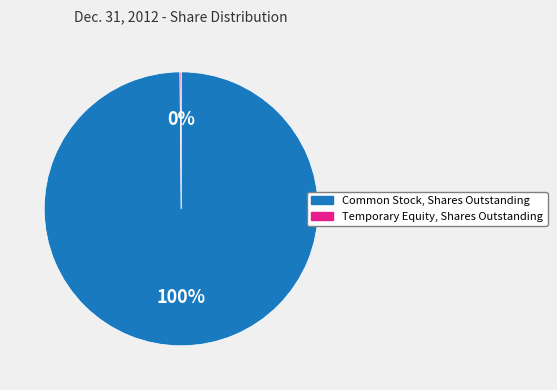

The Common Stock, Shares Outstanding slice represents 87% of the pie. True or false?

False